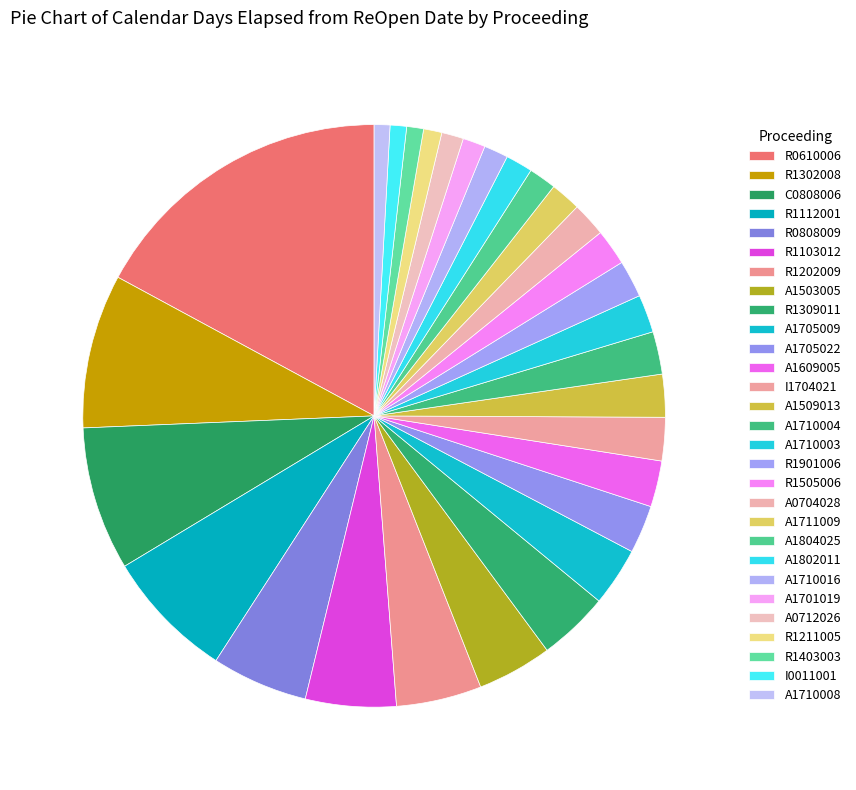

What percentage do R1202009 and C0808006 together represent?

12.7%